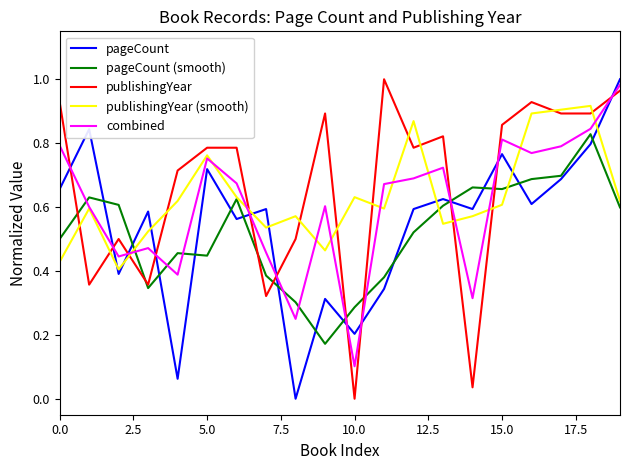

List the series in order of their overall mean, lowest first.

pageCount (smooth), pageCount, combined, publishingYear (smooth), publishingYear